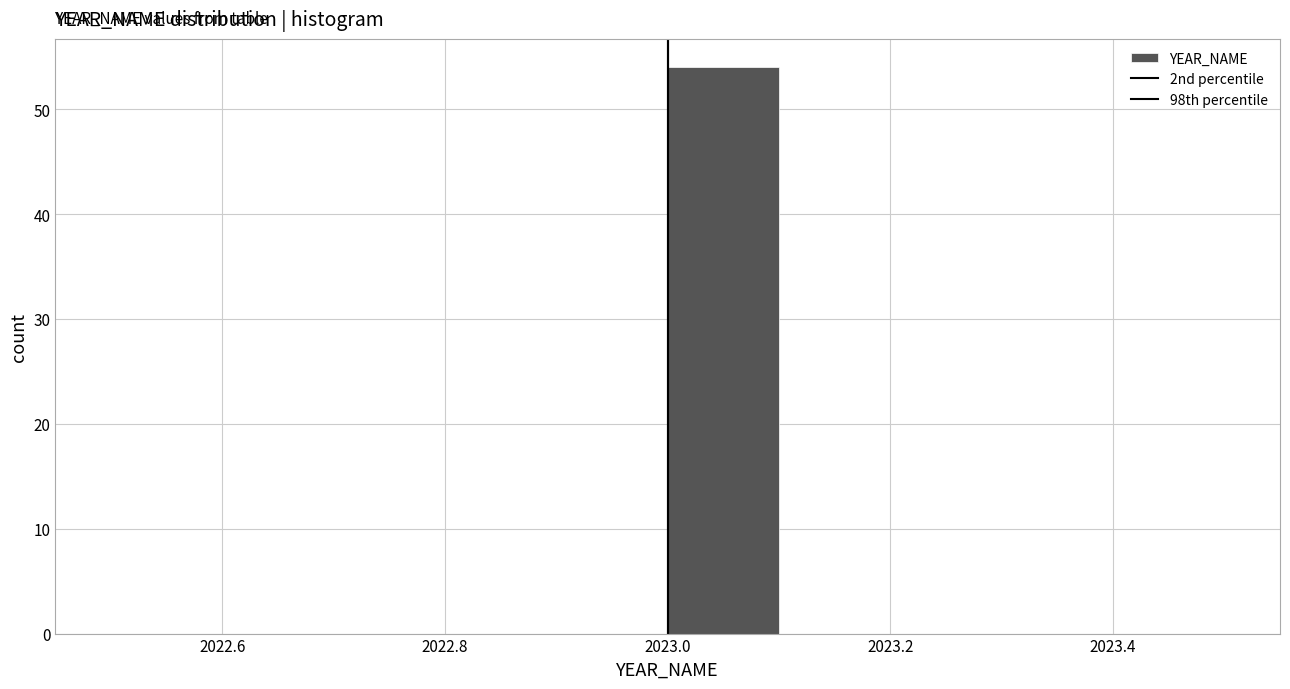

Which range on the x-axis has the tallest bar?

2023.0 to 2023.1